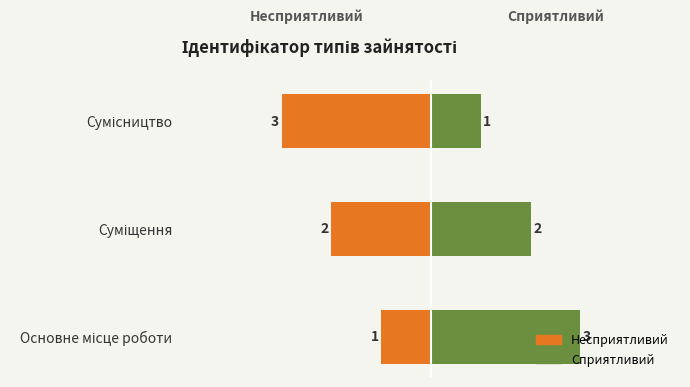

How many groups of bars are there?

3